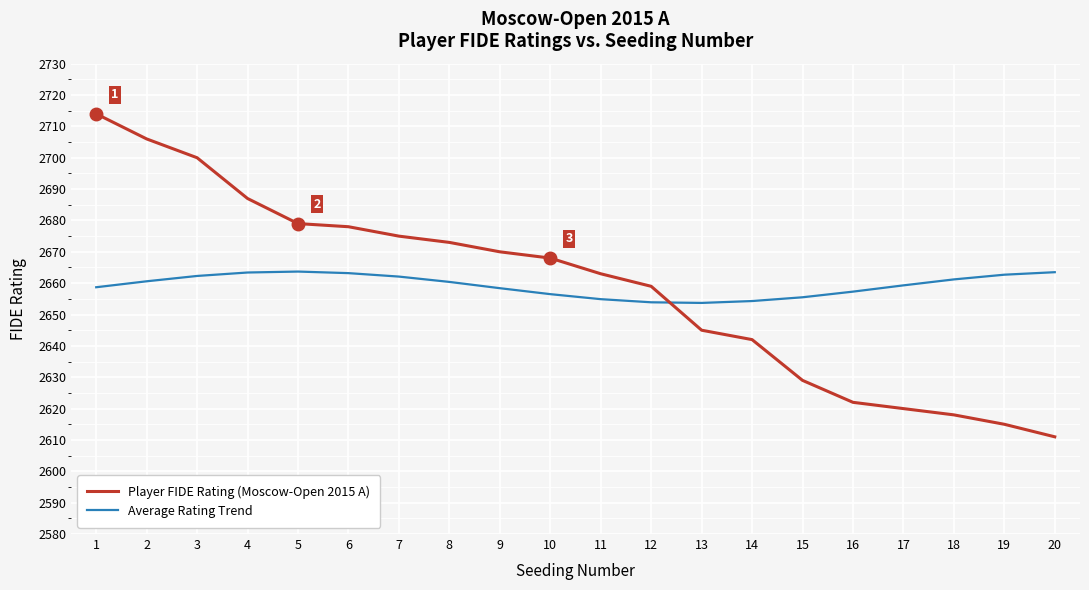

At which category is the sum across all series the highest?

1